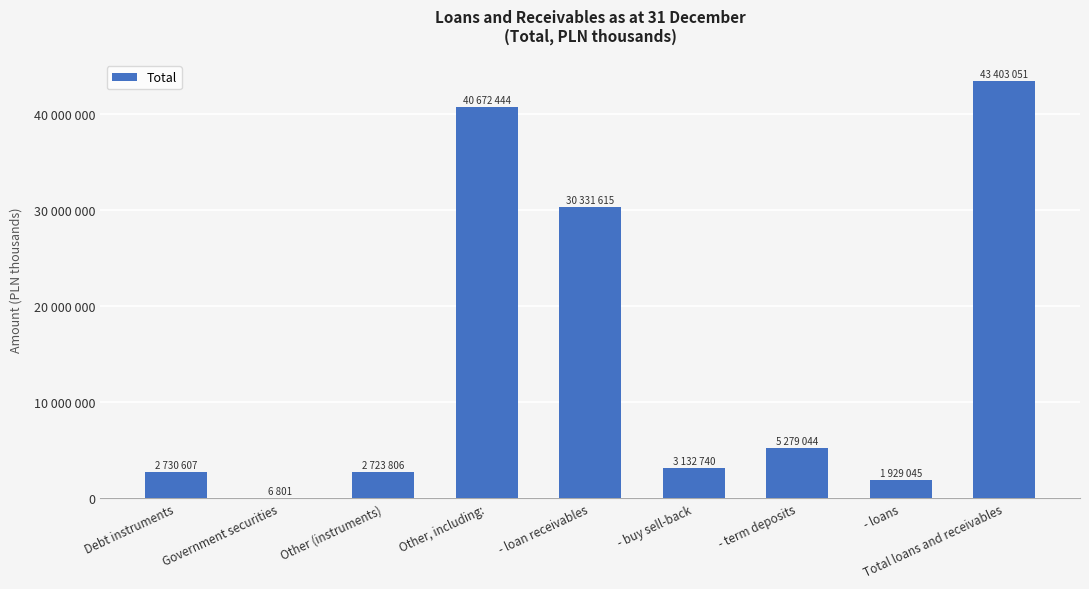

Rank the categories by value from lowest to highest.

Government securities, - loans, Other (instruments), Debt instruments, - buy sell-back, - term deposits, - loan receivables, Other, including:, Total loans and receivables